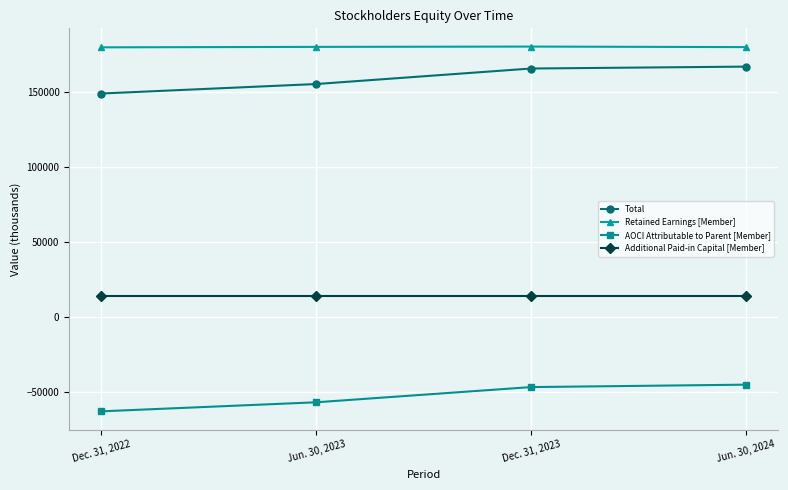

List the labels in order of Retained Earnings [Member] value, smallest first.

Dec. 31, 2022, Jun. 30, 2024, Jun. 30, 2023, Dec. 31, 2023